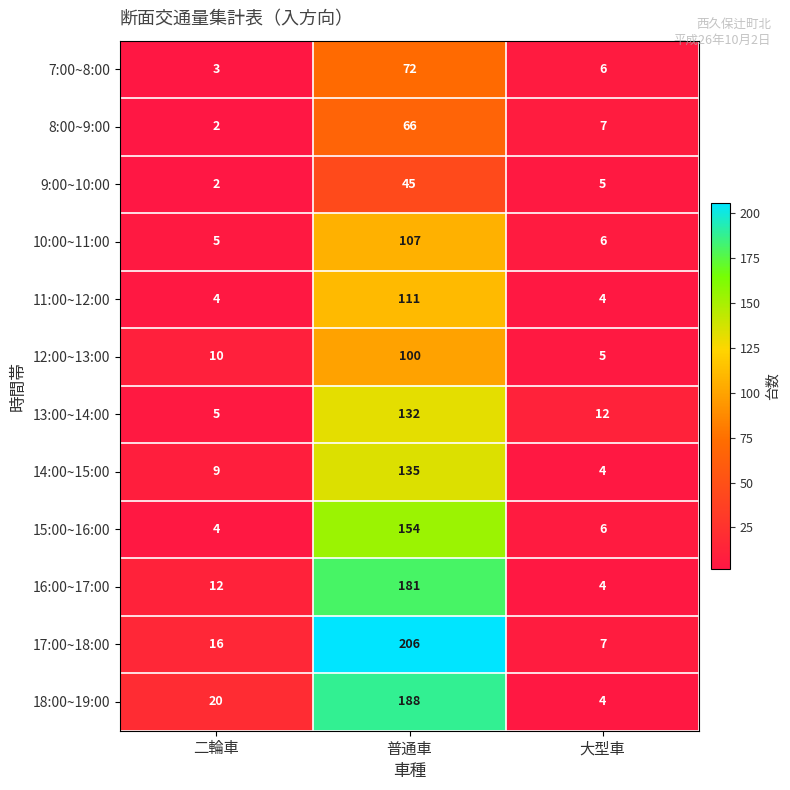

What is the approximate value of 13:00~14:00 at 二輪車?

5